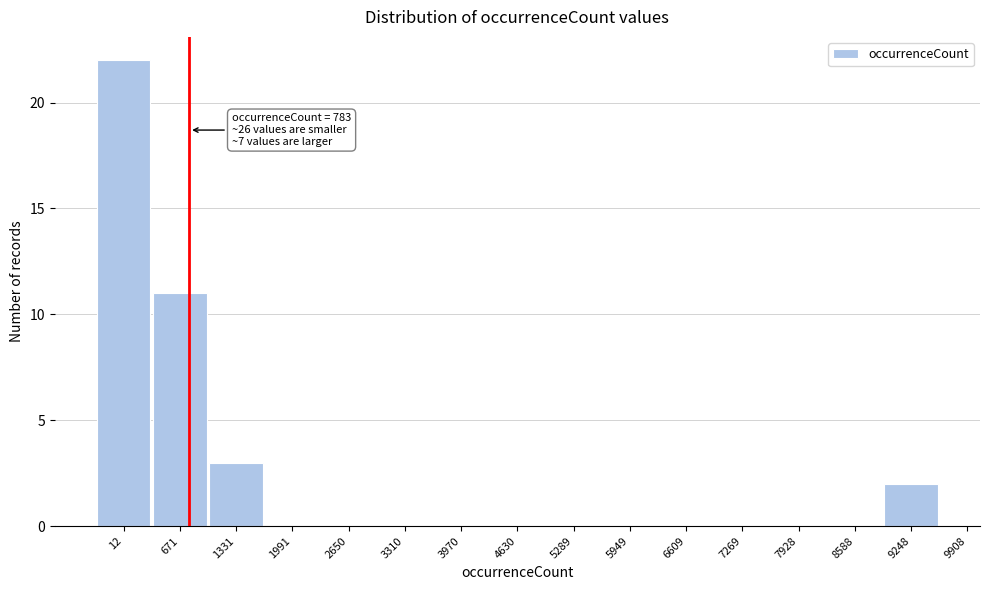

Reading right to left, what are all the values shown in this chart?

9248=2	8588=0	7928=0	7269=0	6609=0	5949=0	5289=0	4630=0	3970=0	3310=0	2650=0	1991=0	1331=3	671=11	12=22